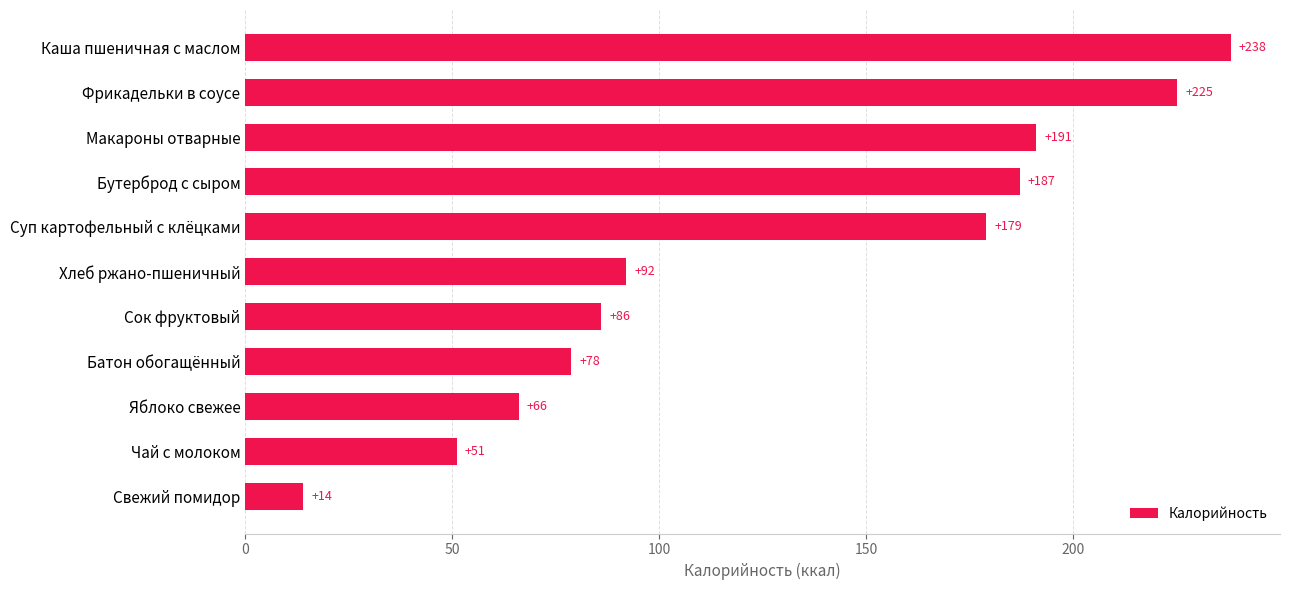

Where is the data nearest to the value 126?

Хлеб ржано-пшеничный